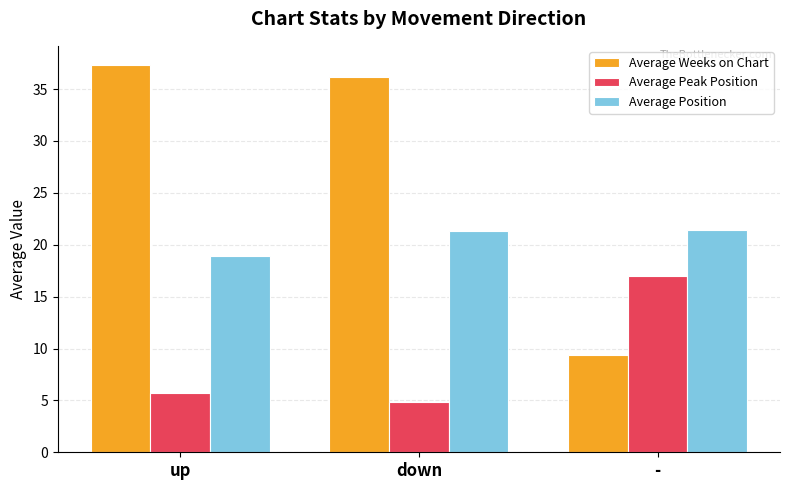

What are all the series names shown in the legend?

Average Weeks on Chart, Average Peak Position, Average Position